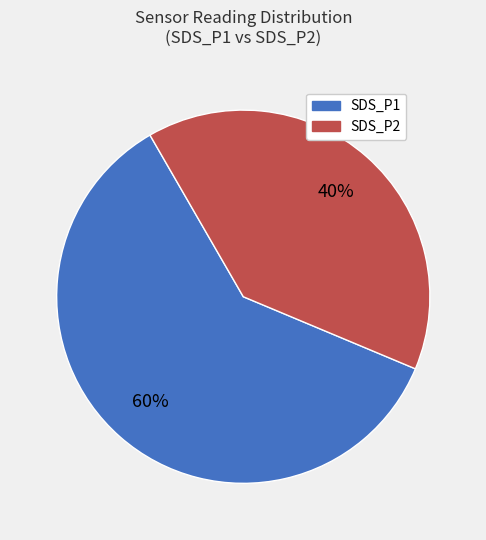

To the nearest percent, what is the average slice percentage?

50%